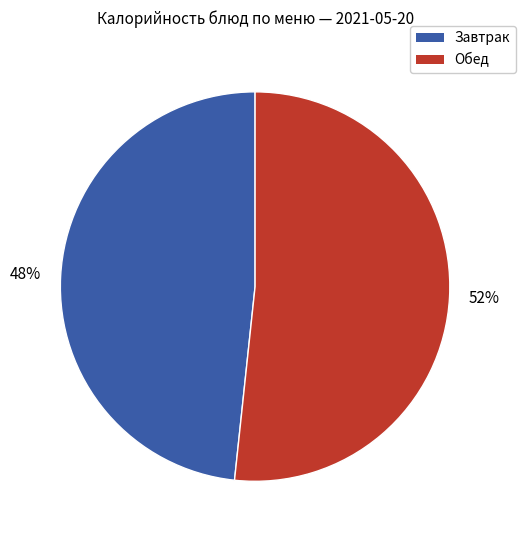

Is there any slice that represents more than half of the pie?

Yes